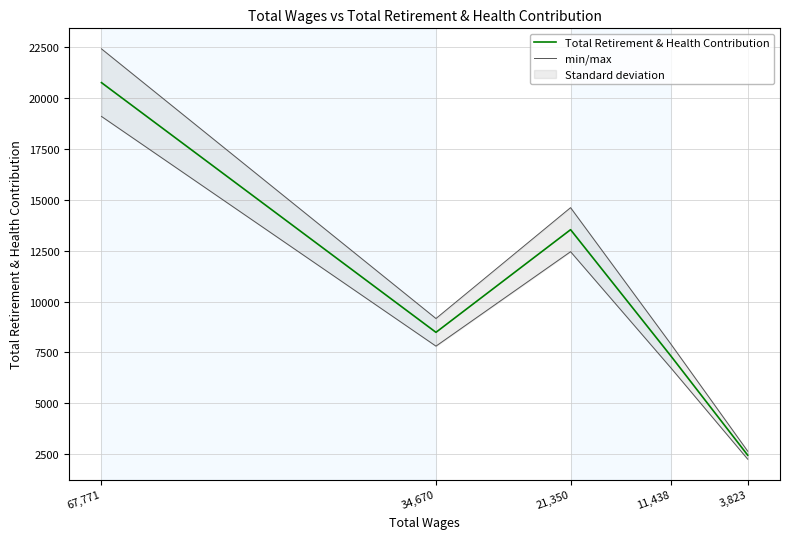

Rank the series by their maximum value, from lowest to highest.

Total Retirement & Health Contribution, min/max